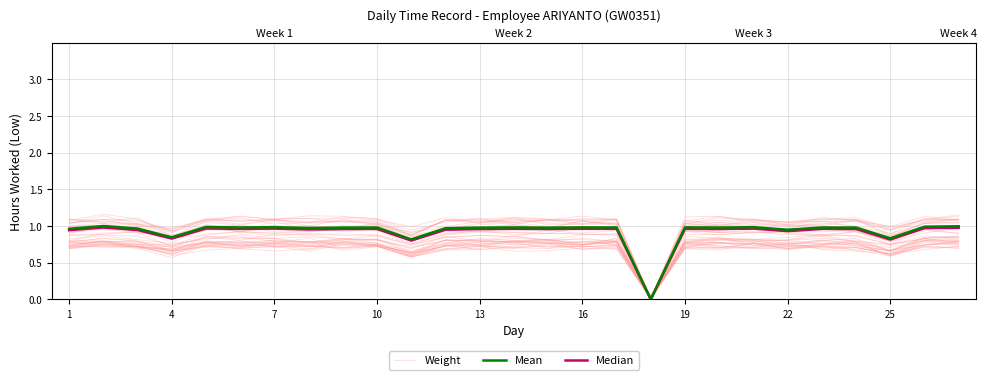

What are all the series names shown in the legend?

Weight, Mean, Median